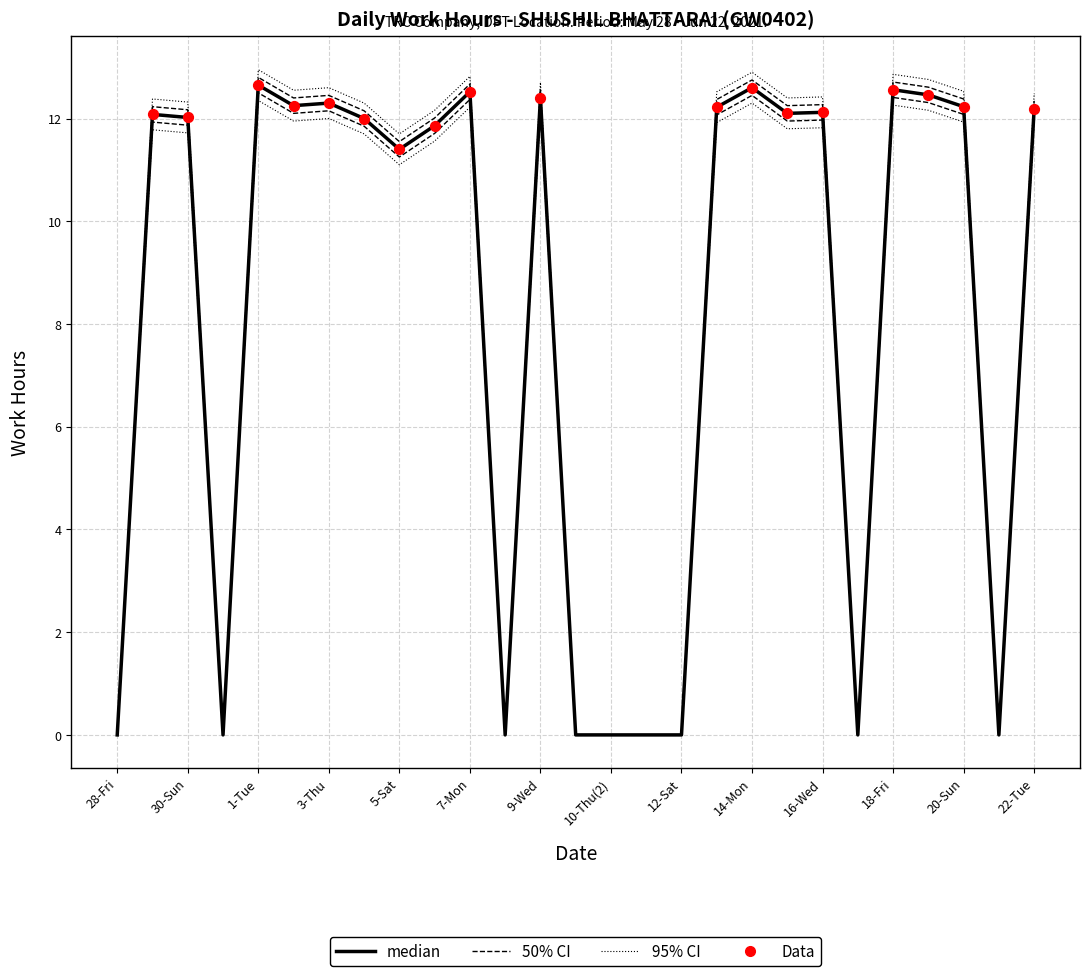

Which has a higher value, 6-Sun or 15-Tue?

15-Tue